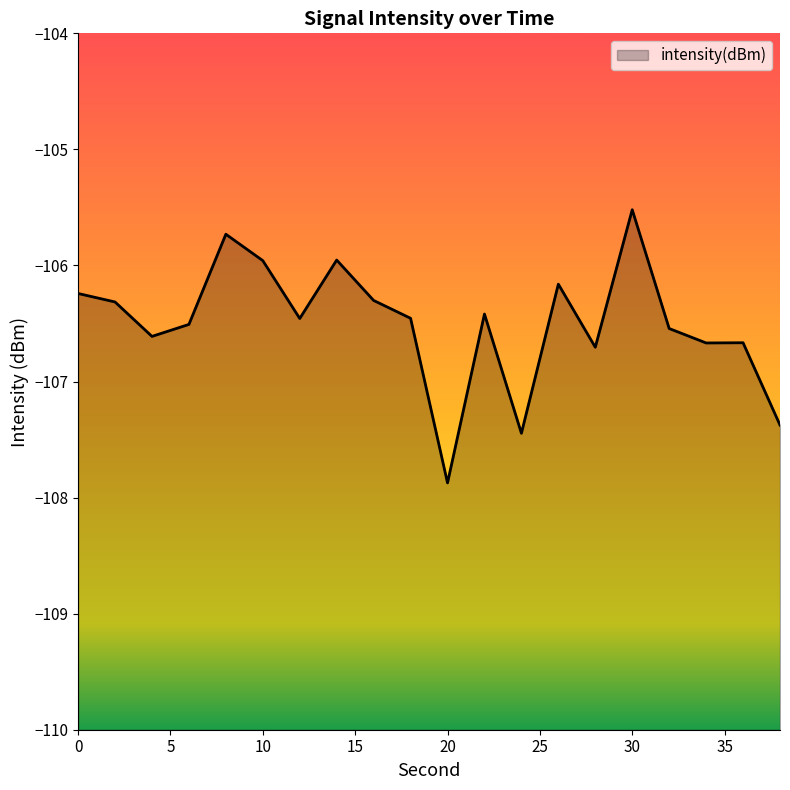

Between 28 and 10, which is larger?

10